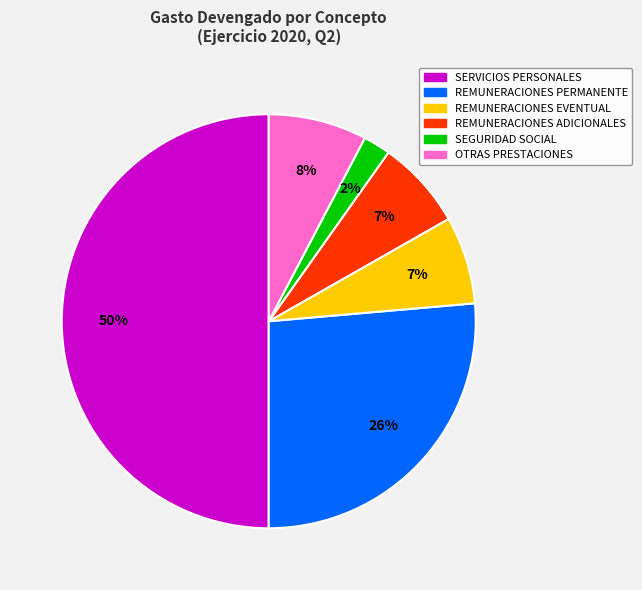

What is the smallest slice in the pie chart?

SEGURIDAD SOCIAL